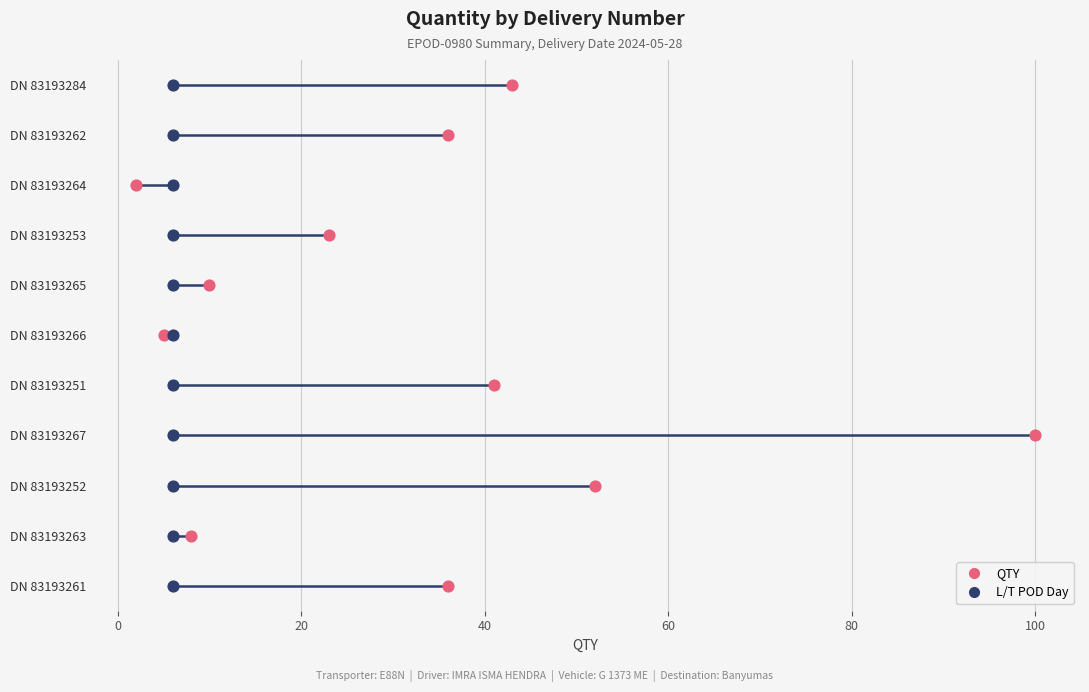

Is the value of L/T POD Day at 9 greater than the value of QTY at 10?

No